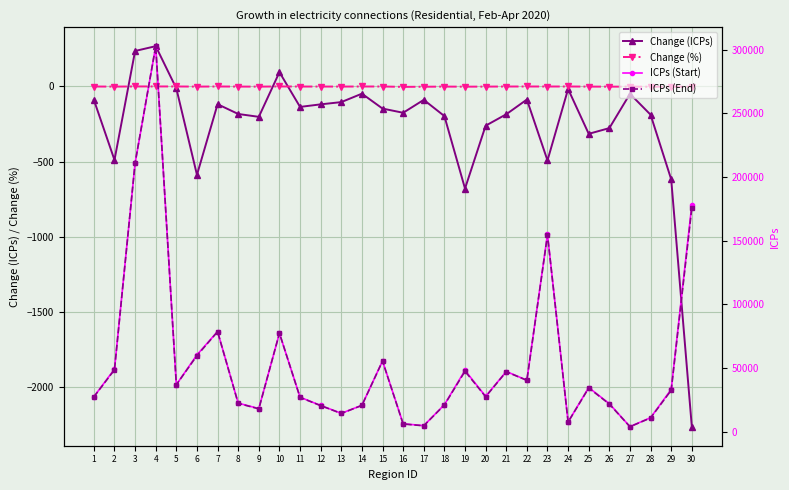

What is the sum of the Change (ICPs) values at 21 and 29?

-803.0